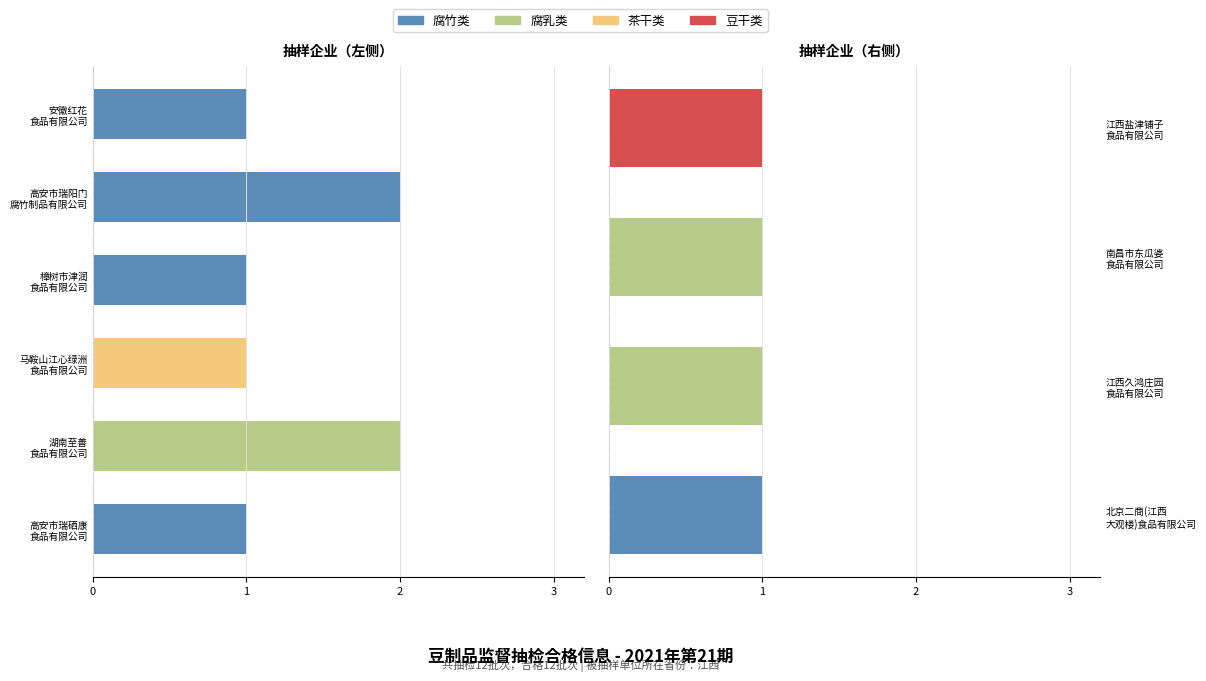

List the labels in order of 豆干类 value, largest first.

江西盐津铺子 食品有限公司, 北京二商(江西 大观楼)食品有限公司, 江西久鸿庄园 食品有限公司, 南昌市东瓜婆 食品有限公司